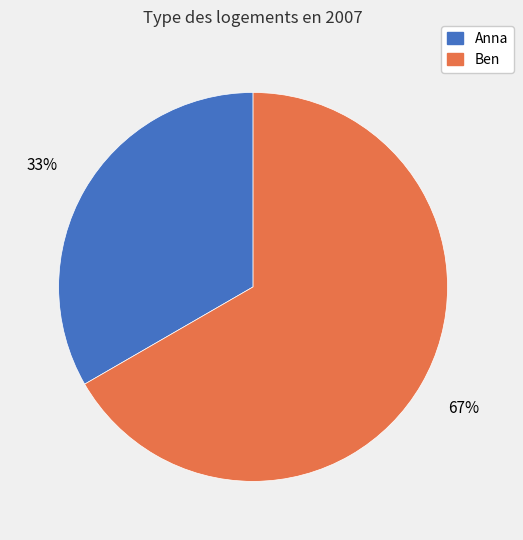

To the nearest percent, what portion does Ben represent?

67%